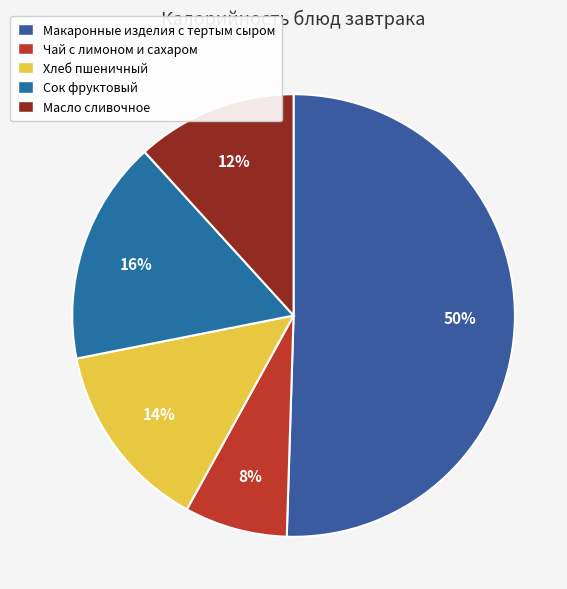

Count the number of slices in the pie.

5